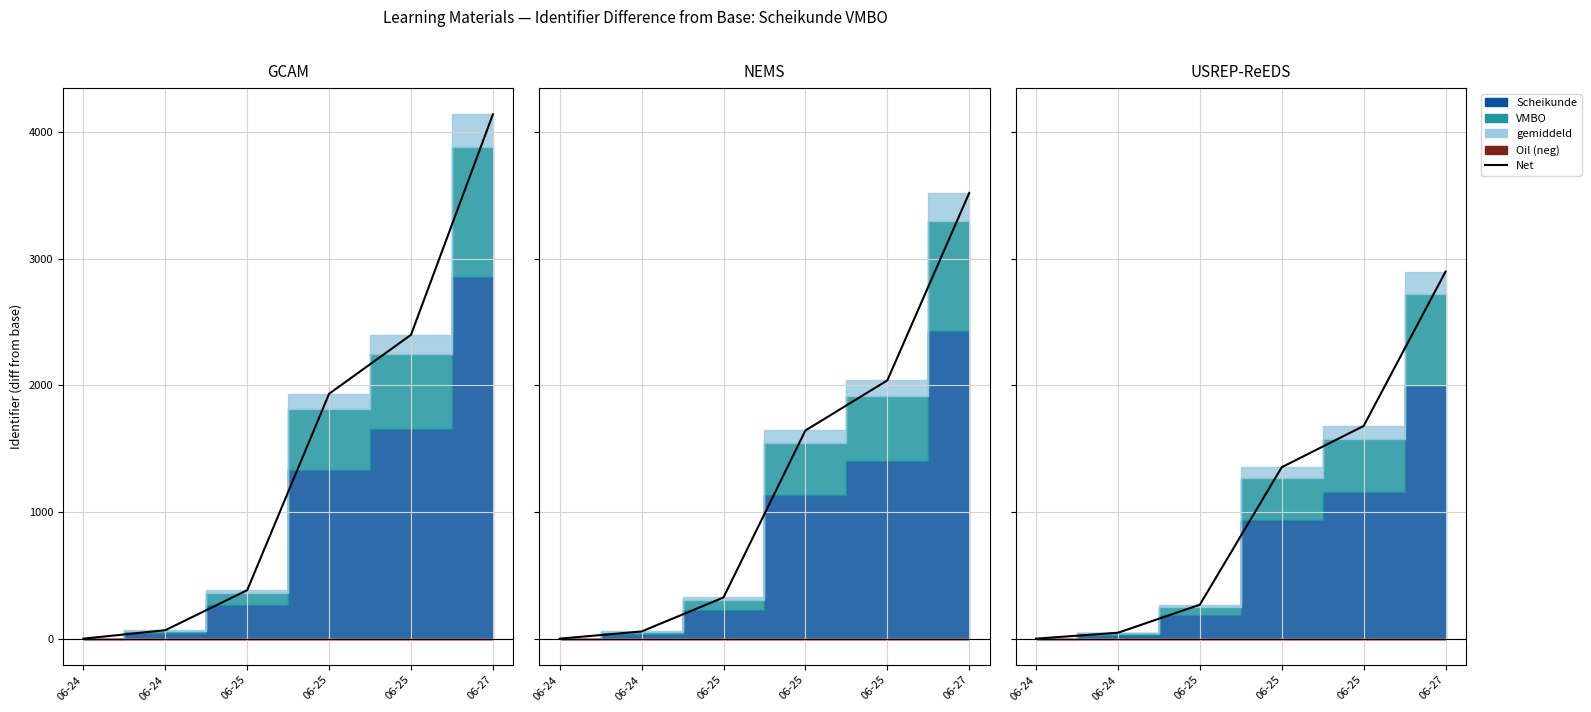

At which label is the value closest to 1449?

06-25